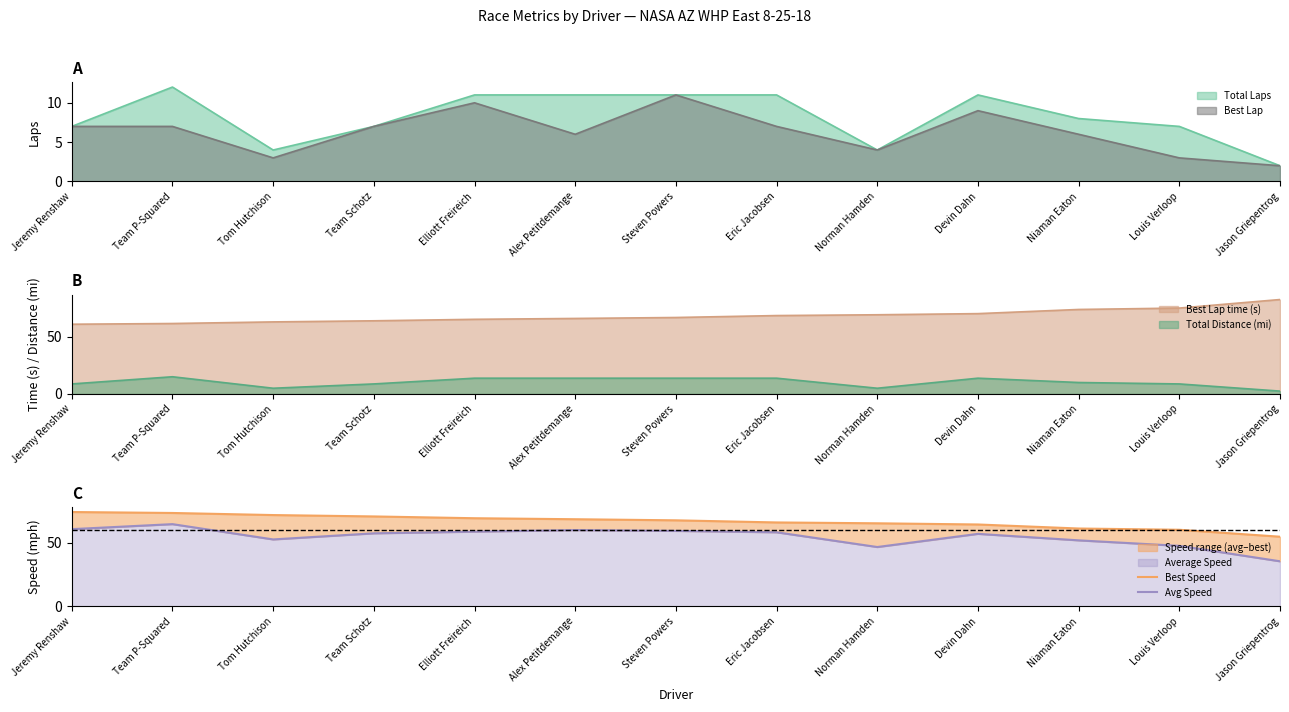

How many values in the Avg Speed series exceed 57?

7